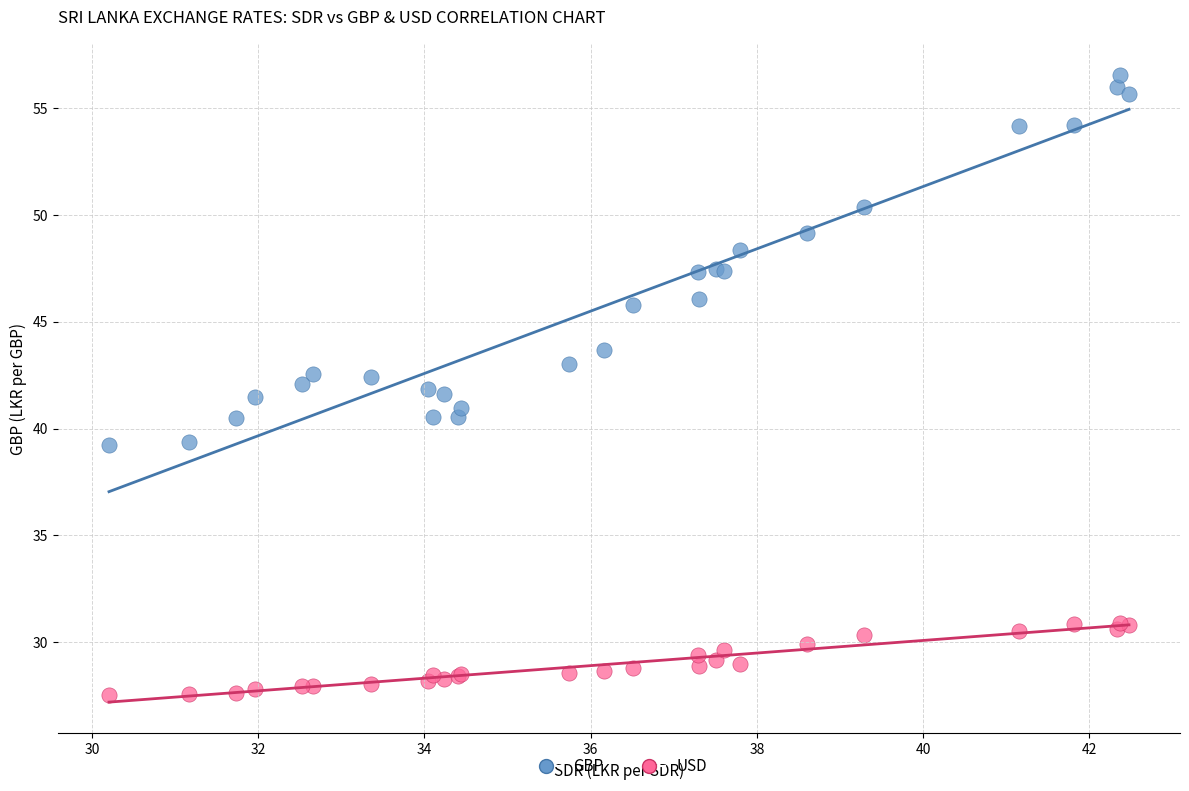

What are all the series names shown in the legend?

GBP, USD